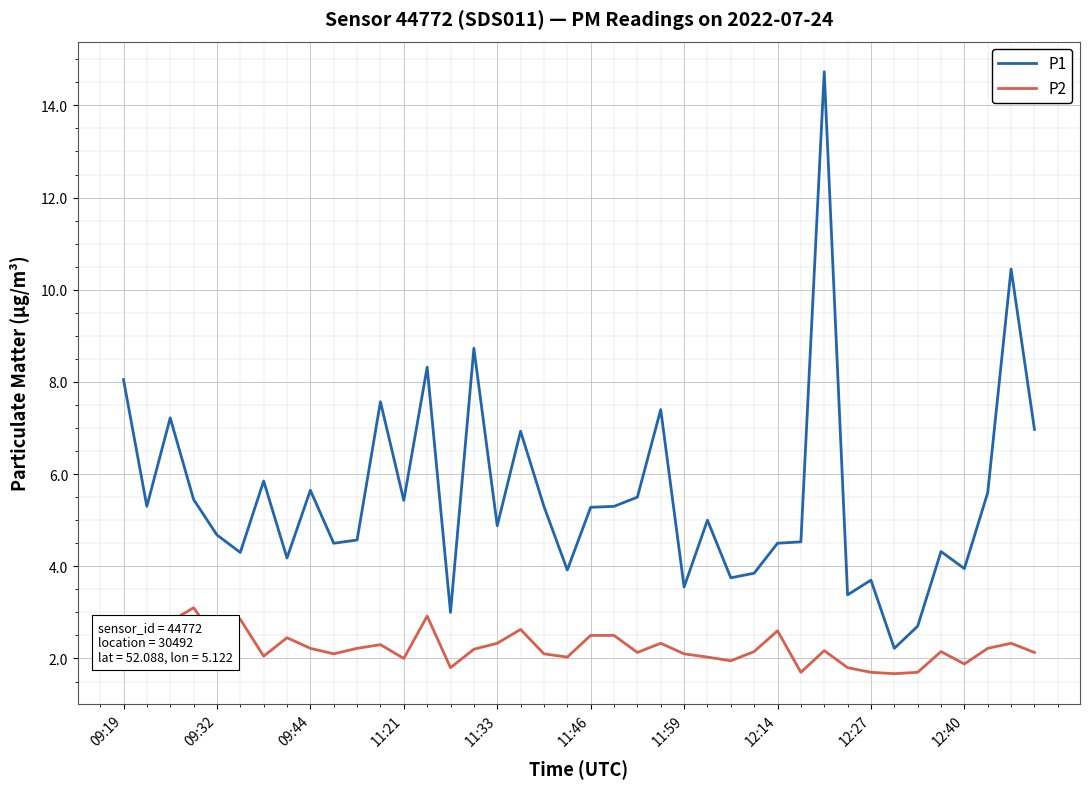

In P2, how many points are lower than both neighbors (excluding endpoints)?

12